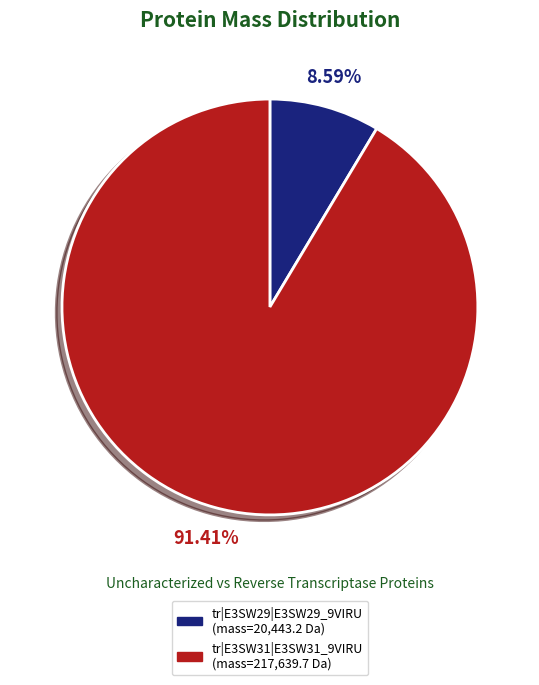

What percentage is the tr|E3SW31|E3SW31_9VIRU slice, to the nearest percent?

91%